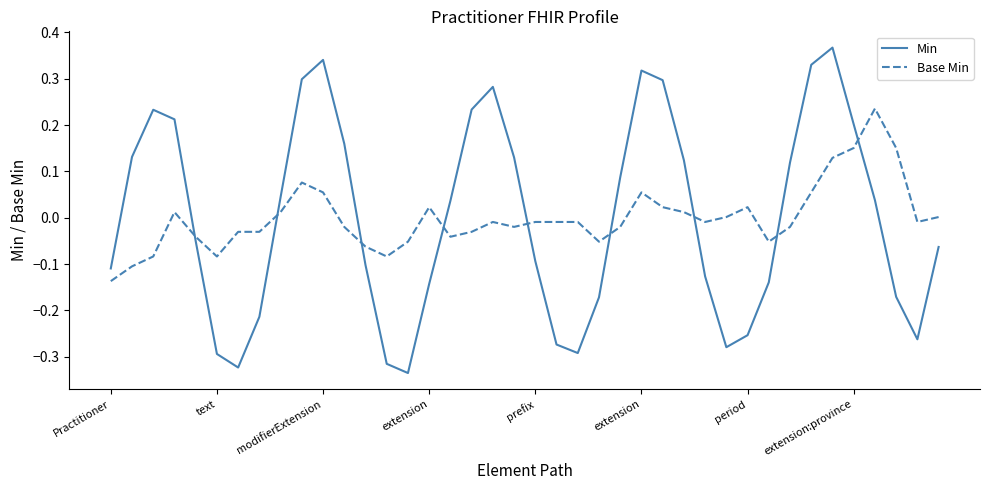

What are all the series names shown in the legend?

Min, Base Min